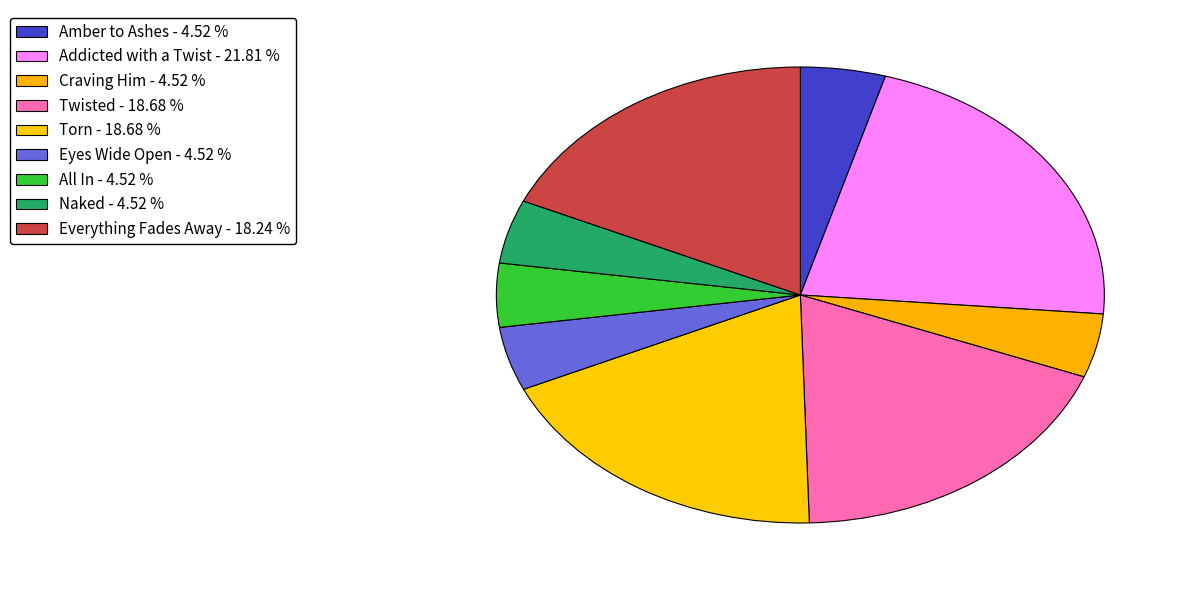

What is the largest slice in the pie chart?

Addicted with a Twist